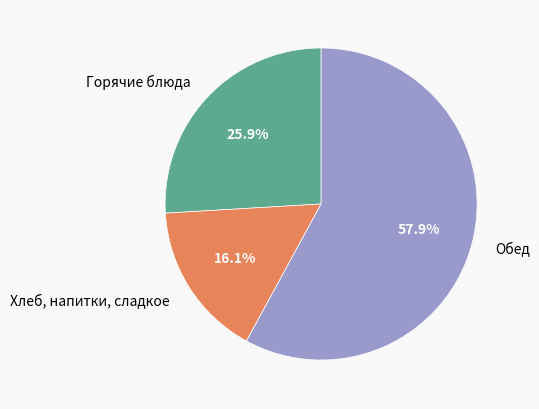

Which slice is the largest?

Обед